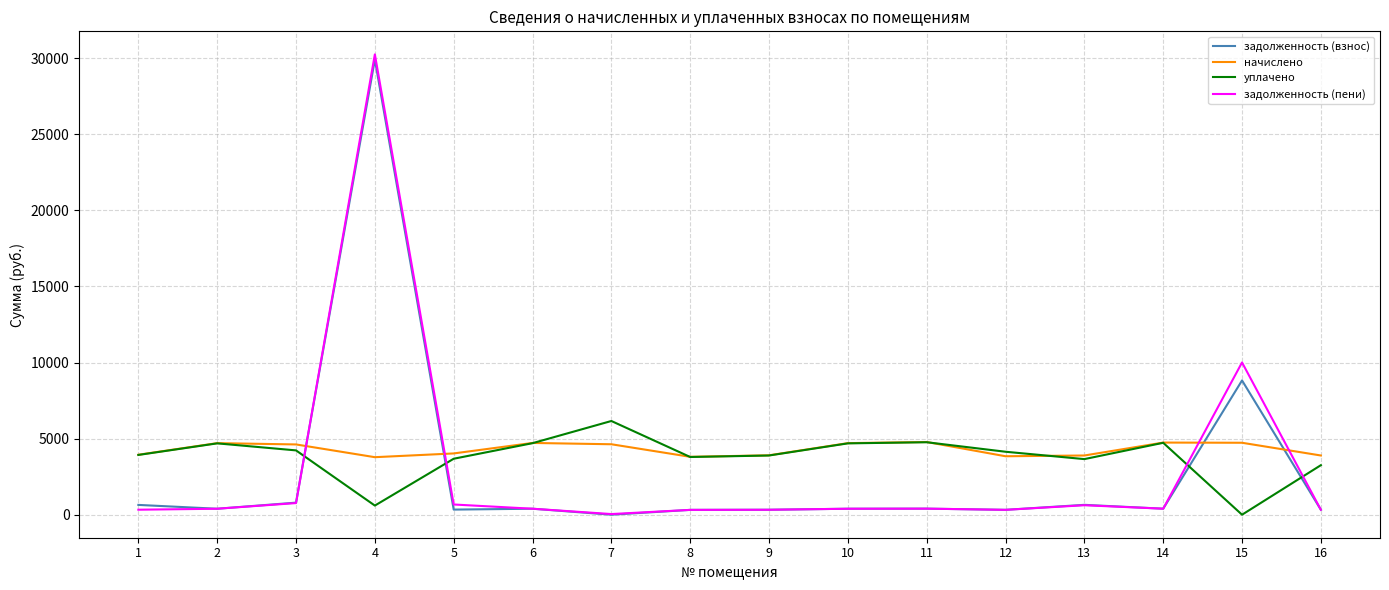

What is the difference between the highest and lowest values at 3?

3852.8